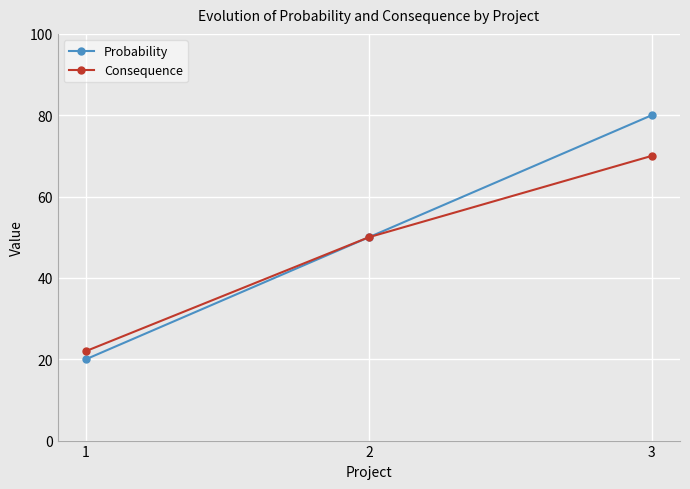

What are all the series names shown in the legend?

Probability, Consequence